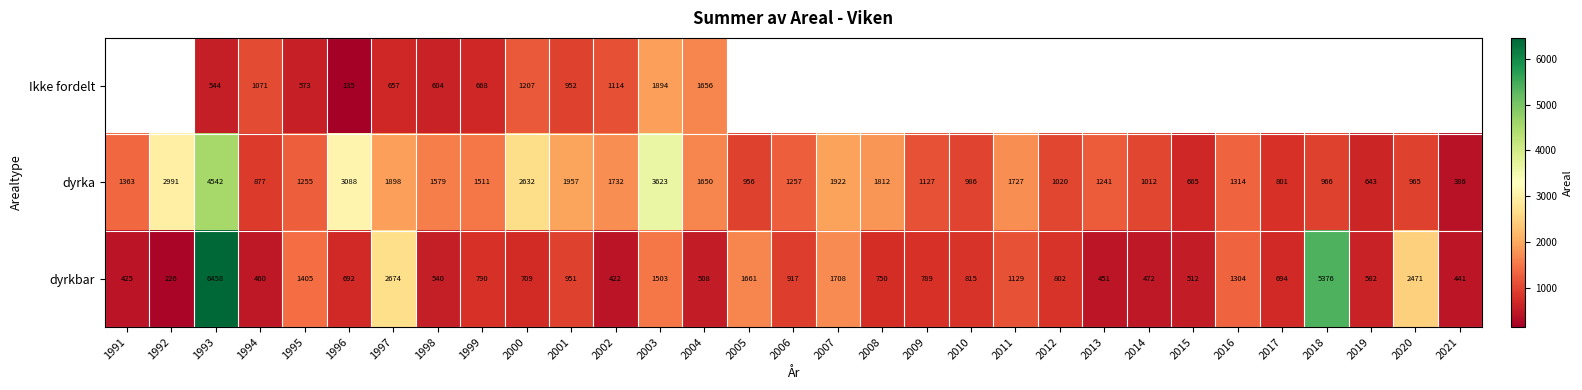

What is the spread (max minus min) of values at 2001?

1006